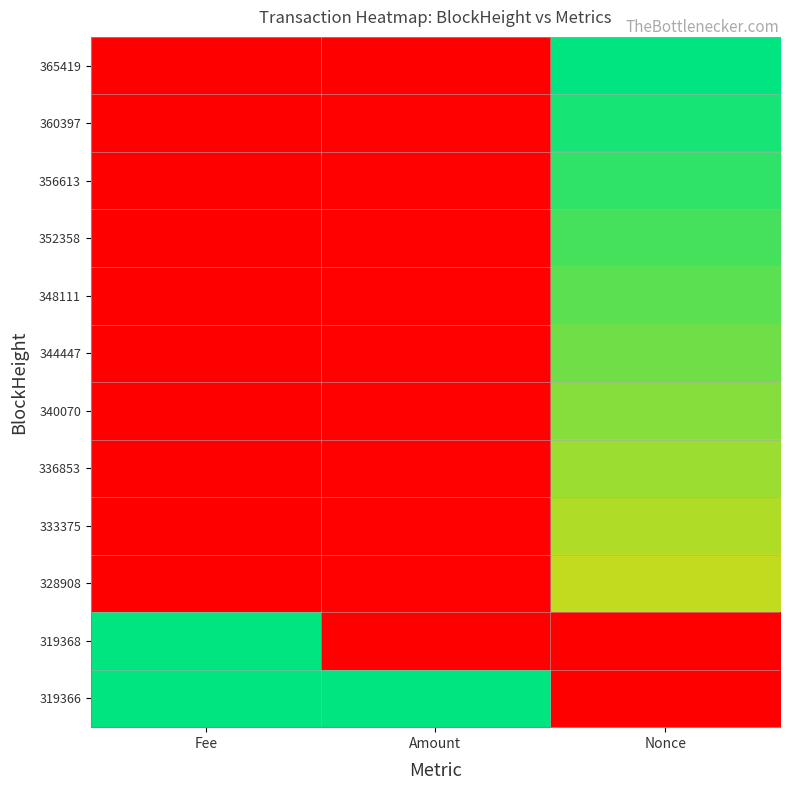

What is the spread (max minus min) of values at Nonce?

1.0